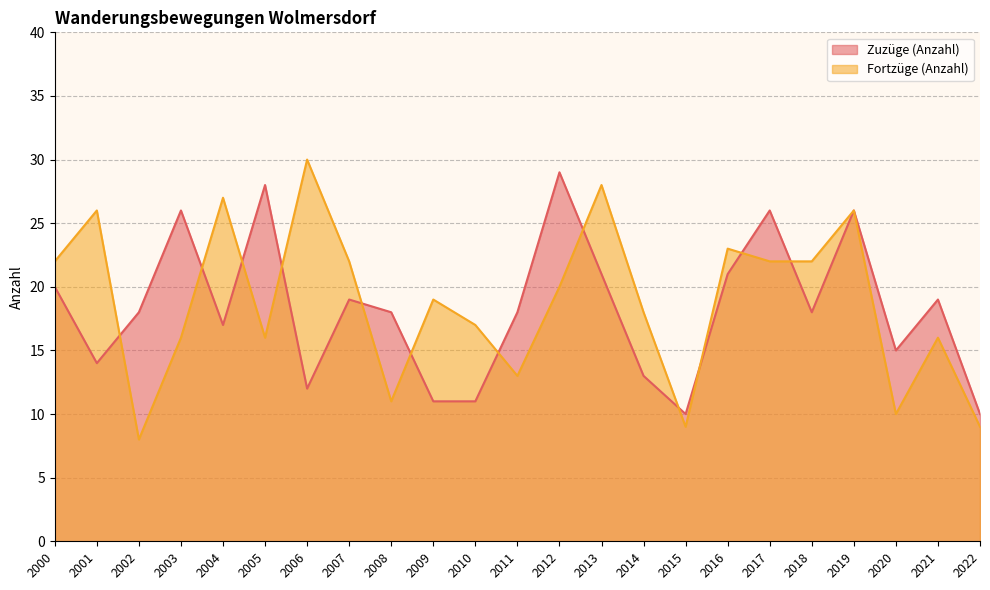

Rank the series at 2013 from lowest to highest value.

Zuzüge (Anzahl), Fortzüge (Anzahl)